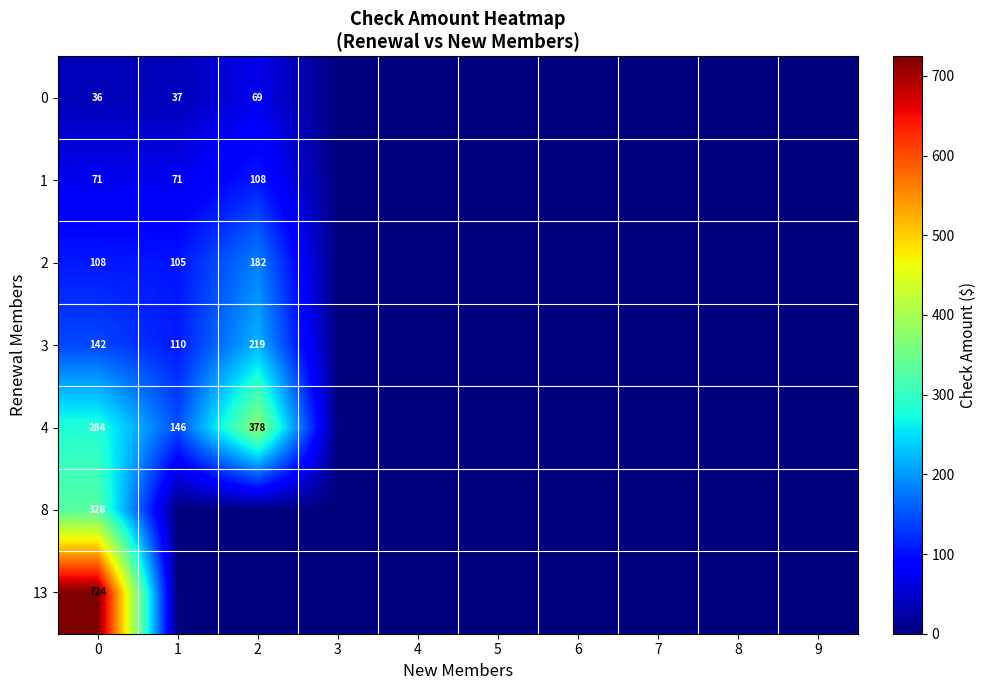

At how many categories does at least one series exceed 475?

1